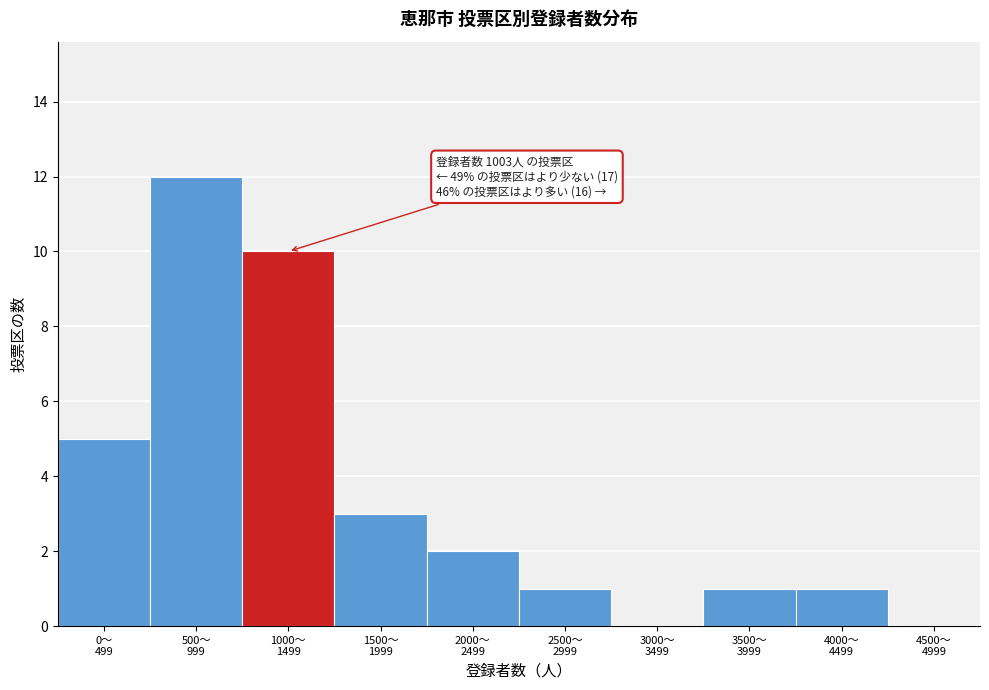

What is the maximum value shown in the chart?

12